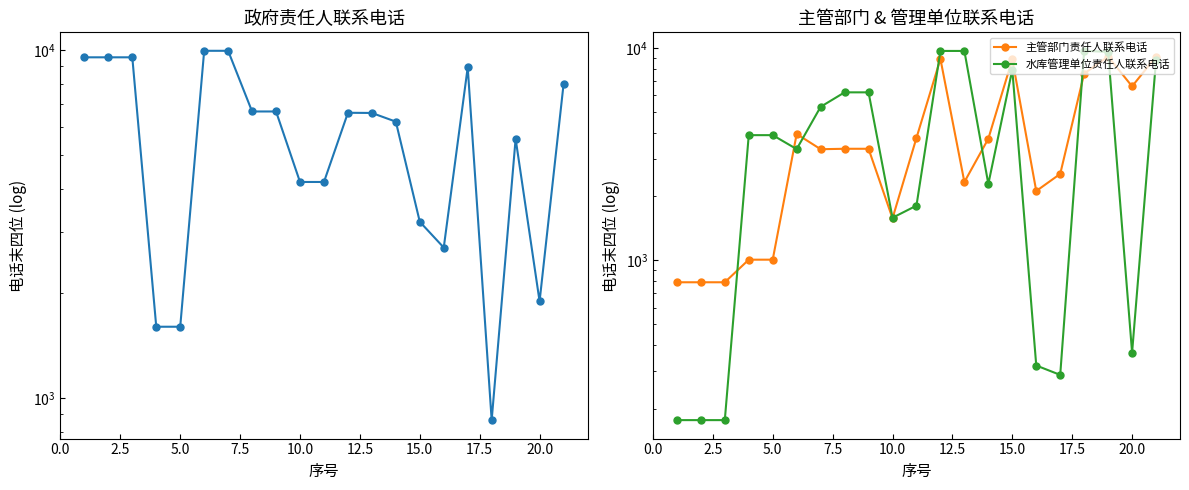

The 水库管理单位责任人联系电话 series shows 4102 at 15.0. True or false?

False